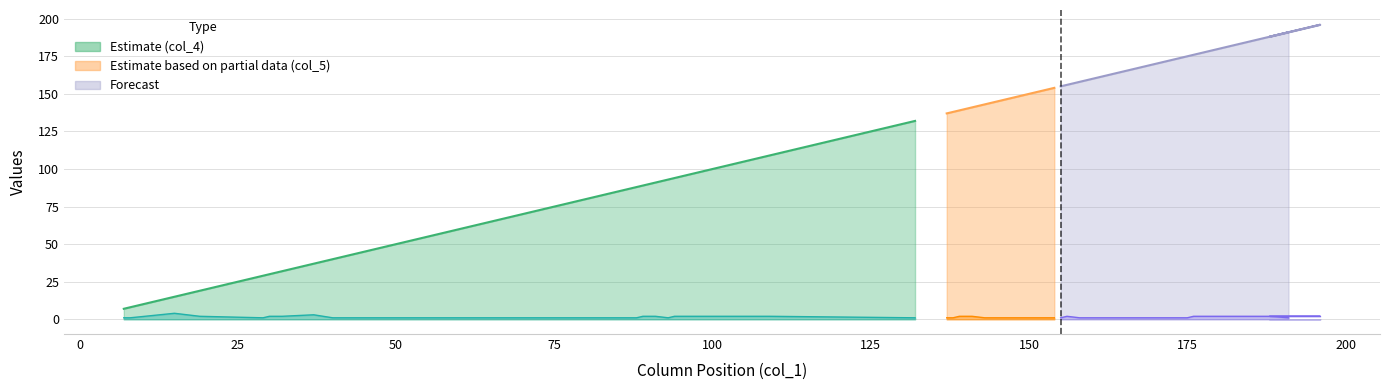

What is the approximate value of col_5 at 144?

1